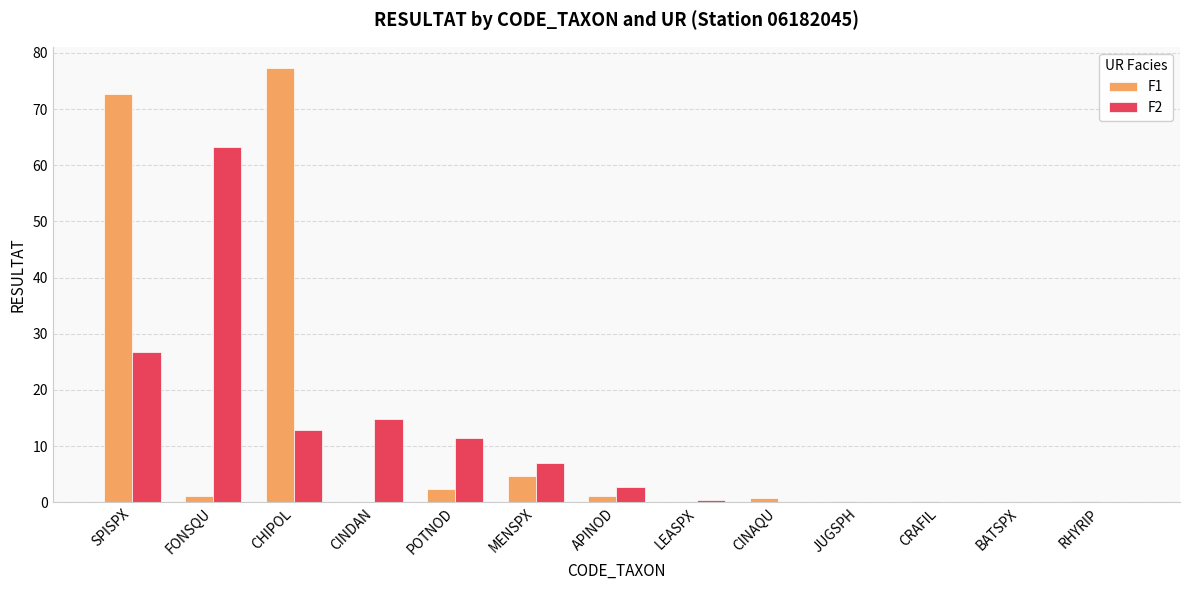

Between SPISPX and FONSQU, which series saw the biggest shift?

F1